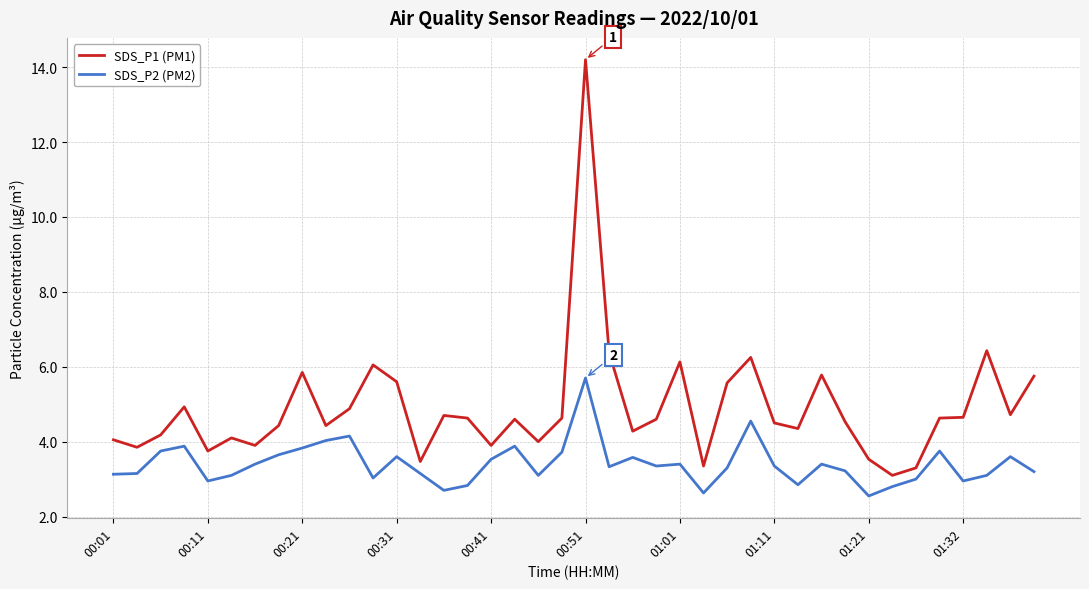

Which series has the largest total across all categories?

SDS_P1 (PM1)